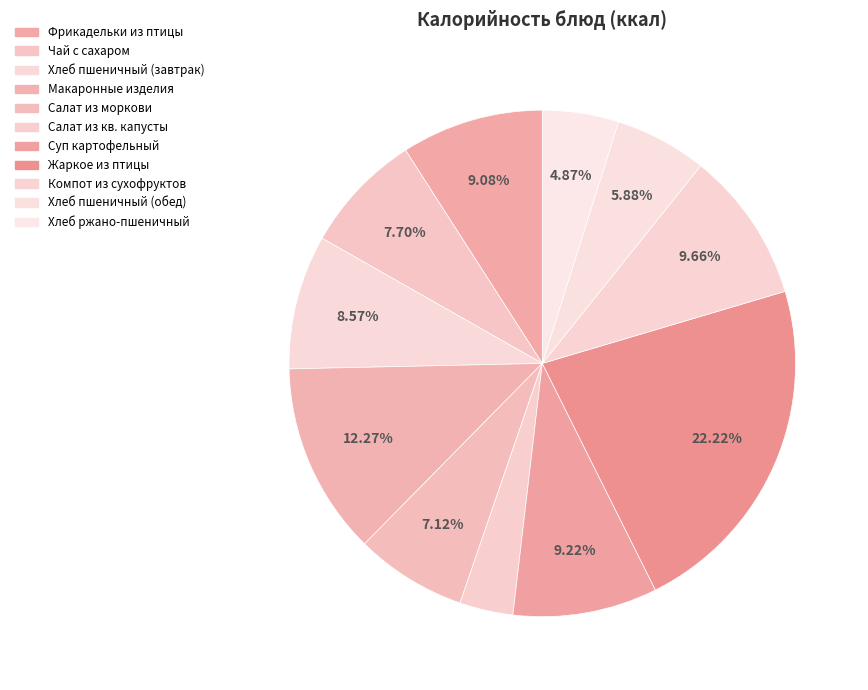

To the nearest percent, what is the difference between the largest and smallest slice percentages?

19%